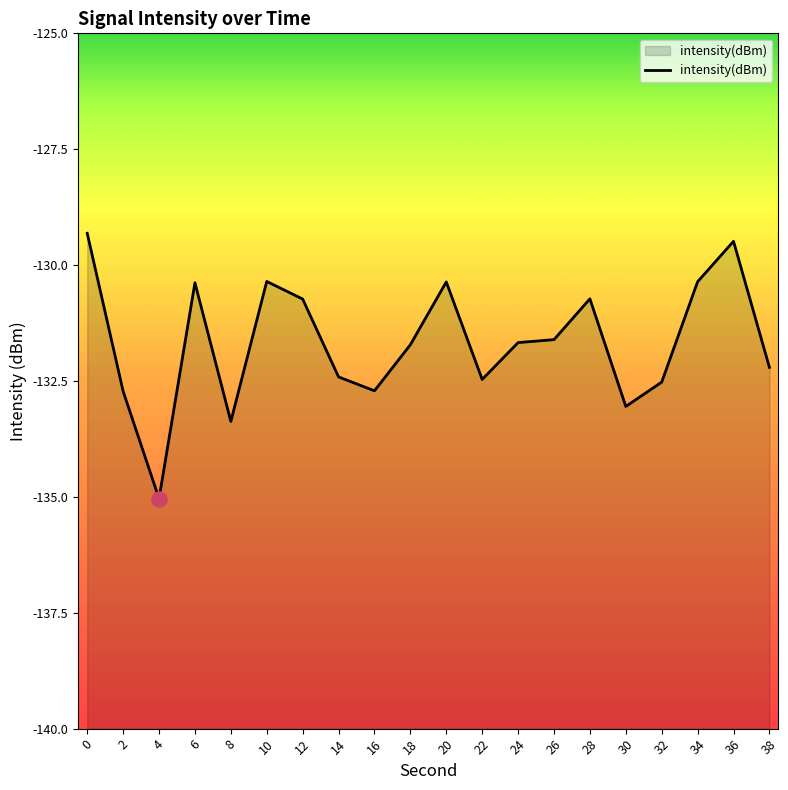

What is the change in value from 8 to 20?

+3.0